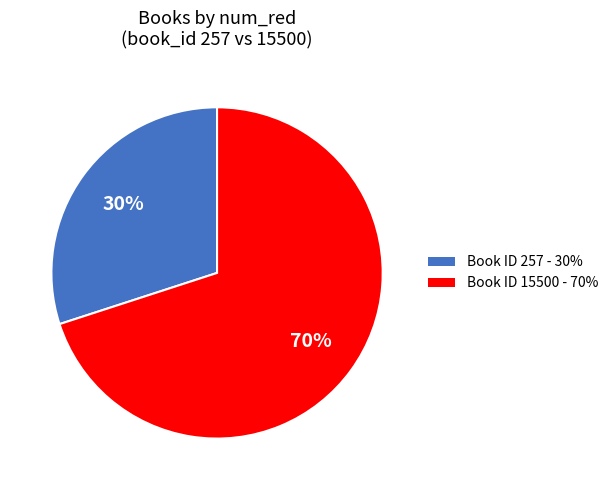

To the nearest percent, what is the average slice percentage?

50%